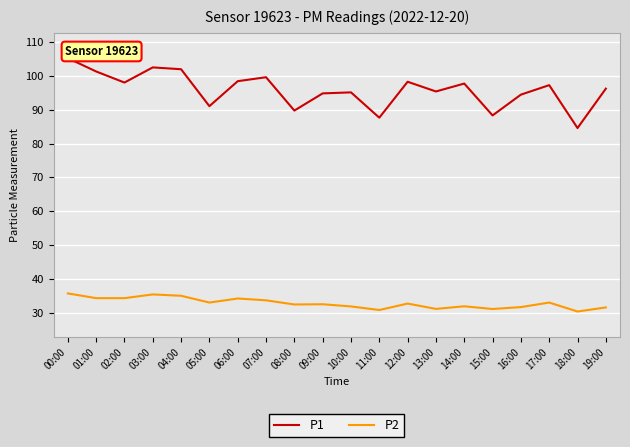

Which series has the widest spread of values?

P1